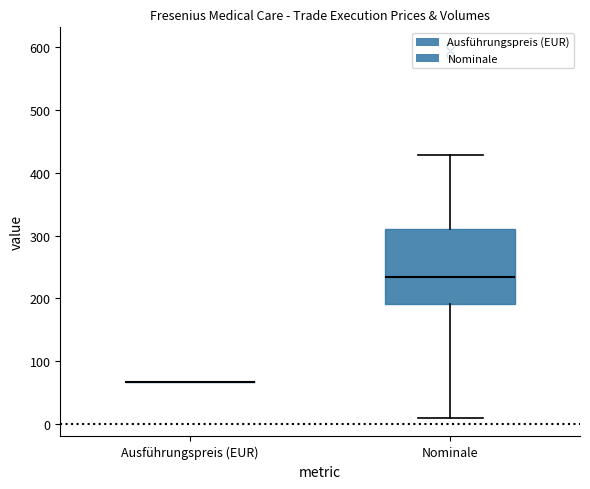

Reading left to right, transcribe this box plot: for each box, give where its median line is, the range the box spans, and where its two whiskers end, as read against the y-axis. The values are not printed on the chart, so give them approximately, as read against the axis.

Ausführungspreis (EUR): box collapsed to a line at 70, whiskers 70 to 70
Nominale: median 230, box 190 to 310, whiskers 10 to 430